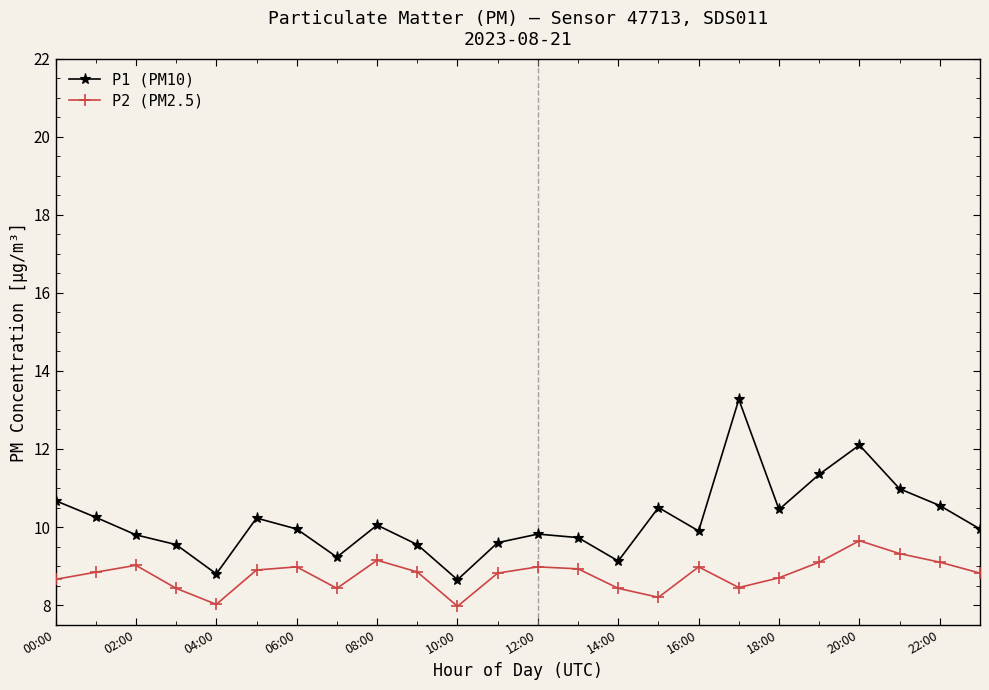

What is the highest value of the P1 (PM10) series?

13.3